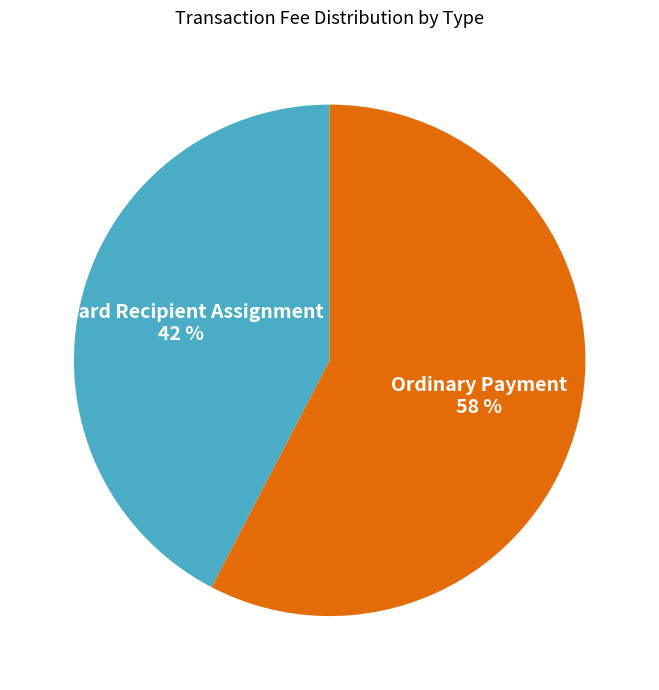

How many segments does this pie chart have?

2